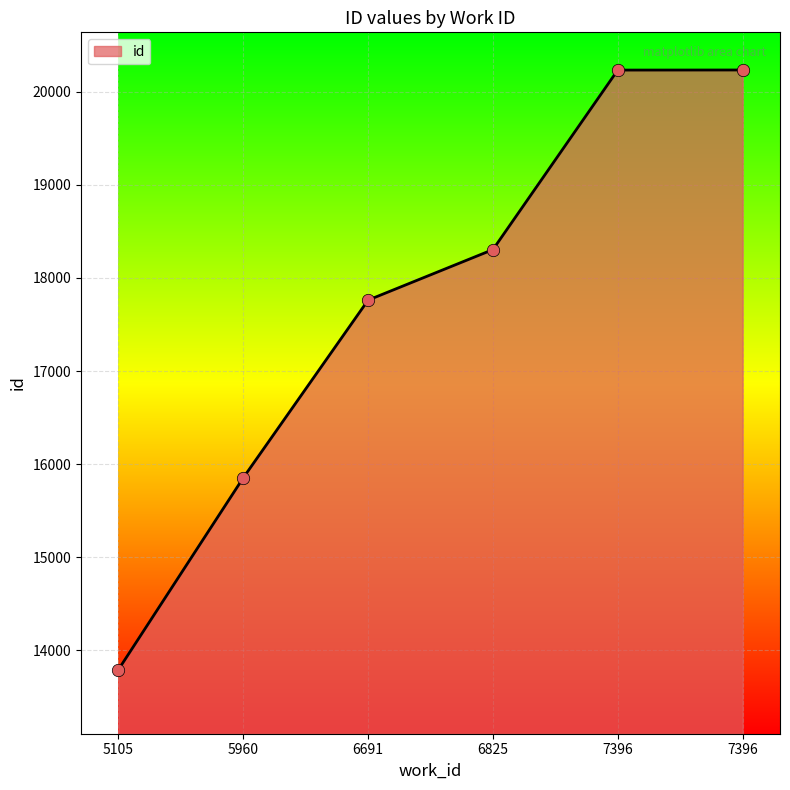

What is the change in value from 5105 to 6825?

+4513